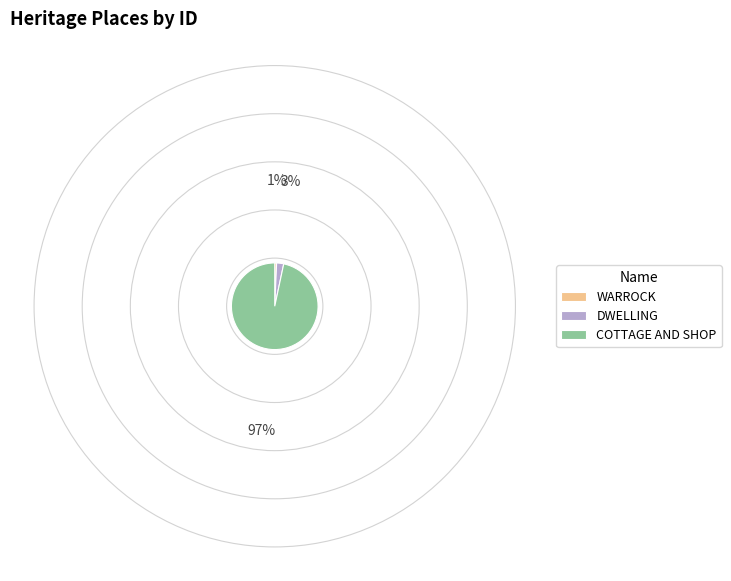

Rank the categories by value from highest to lowest.

COTTAGE AND SHOP, DWELLING, WARROCK